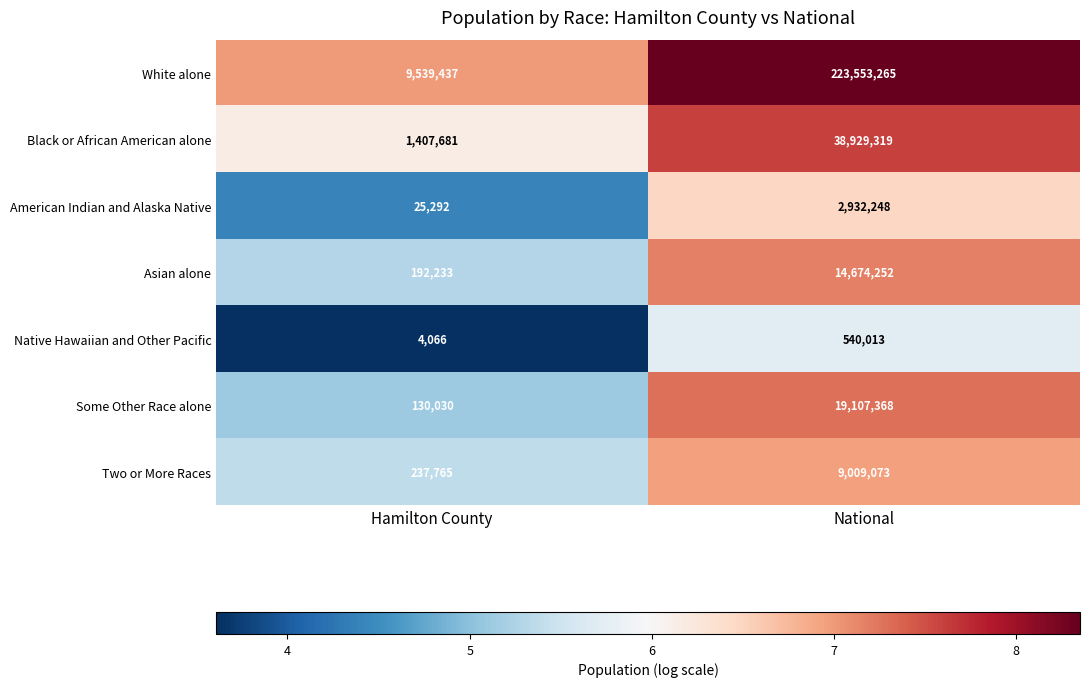

How many categories are shown in the chart?

2